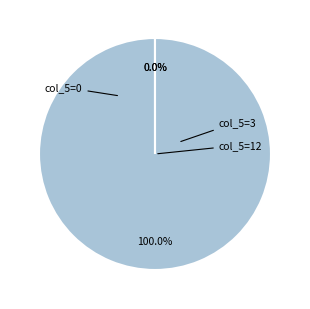

Does any single category account for the majority?

Yes